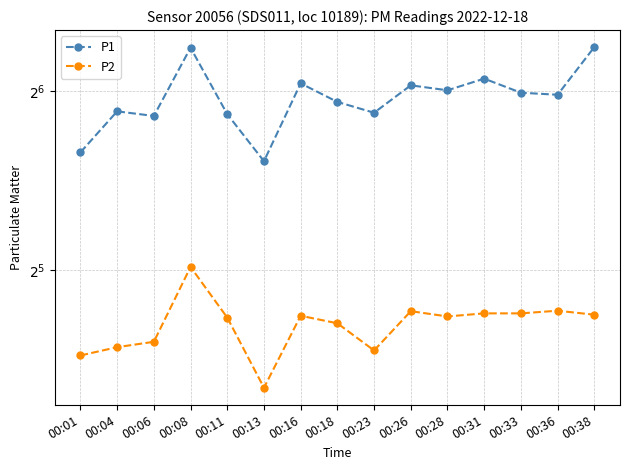

Is this an area chart (filled region under the line)?

No